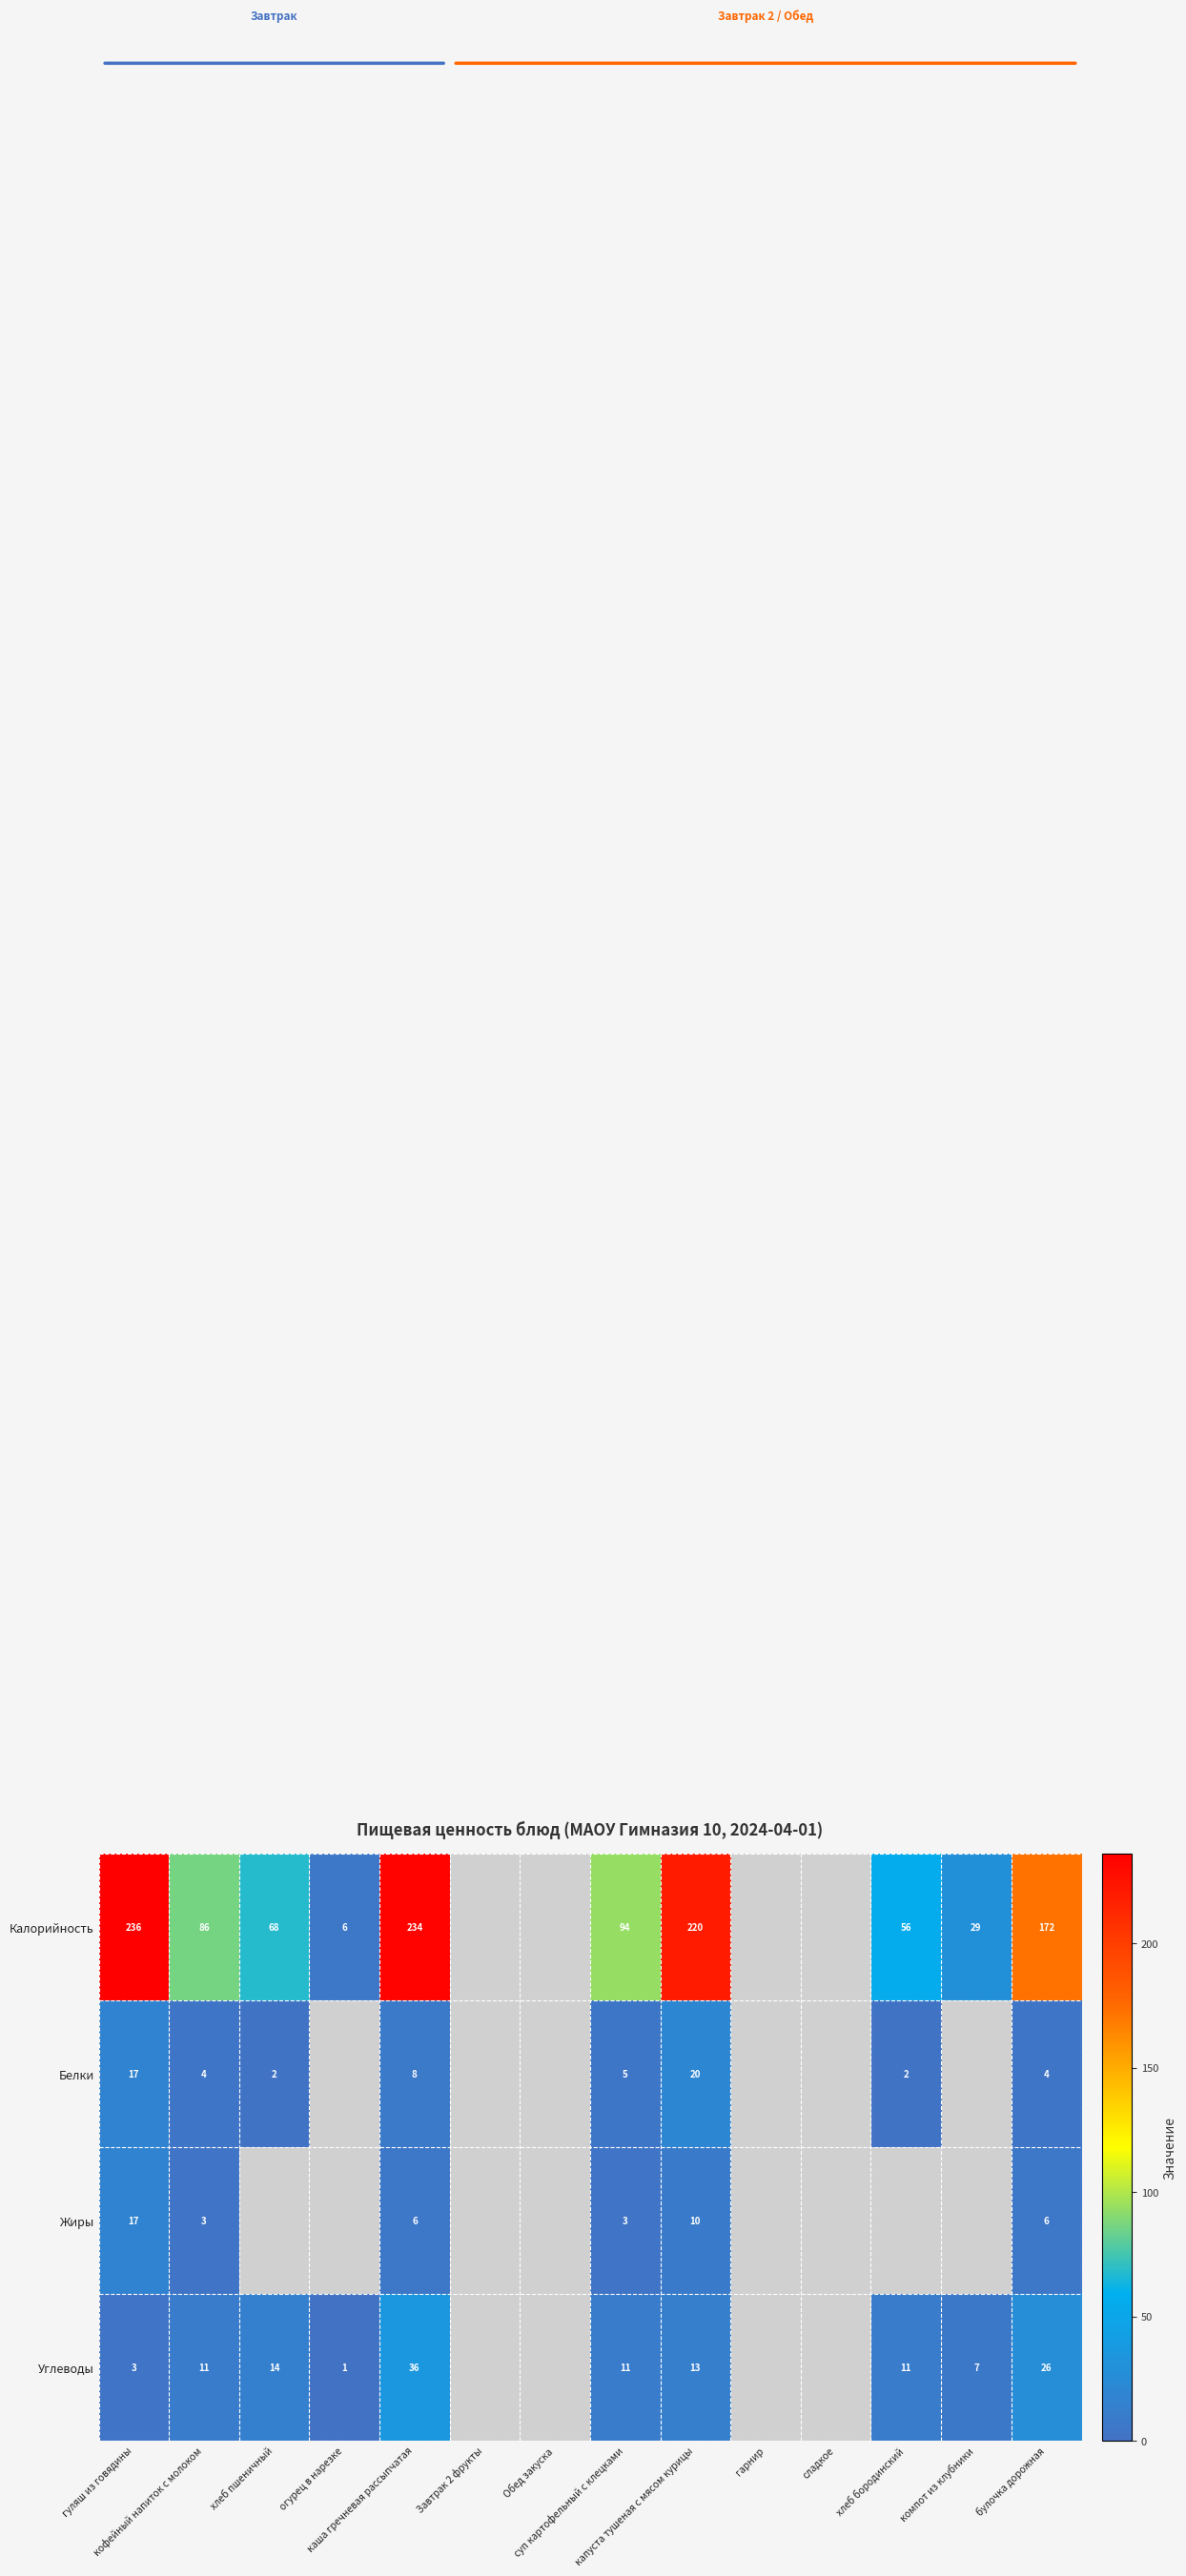

The Углеводы series shows 20.4 at капуста тушеная с мясом курицы. True or false?

False